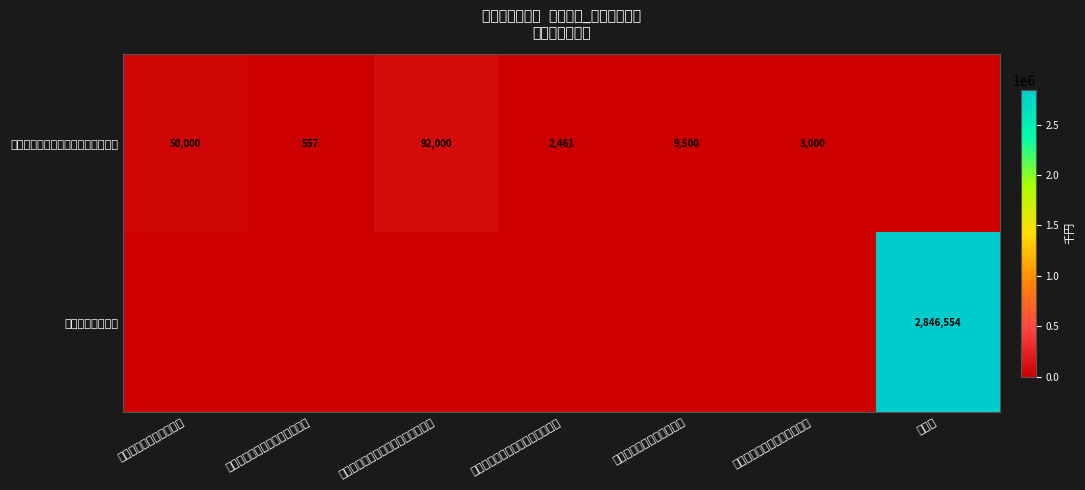

Which has a higher value, 県営経営体育成基盤整備事業負担金 or 急傾斜地崩壊防止工事負担金?

県営経営体育成基盤整備事業負担金